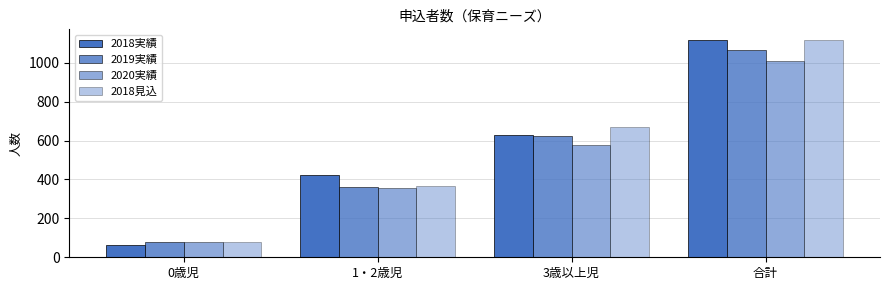

At how many categories does at least one series exceed 330?

3